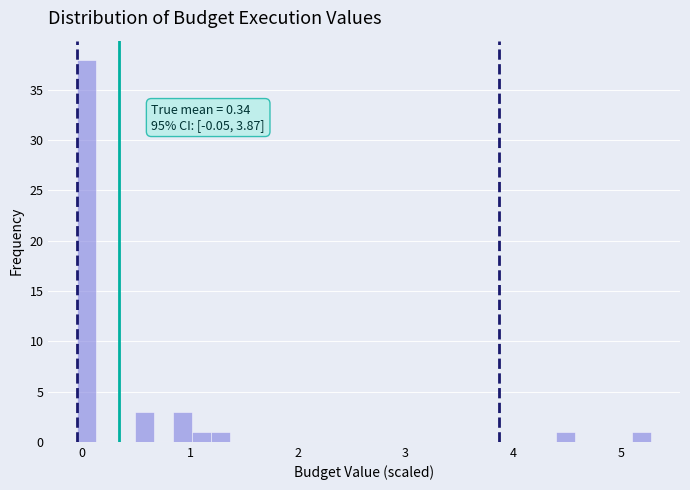

Around what value on the x-axis is the tallest bar? Give the approximate position of its centre, as read against the axis.

0.0